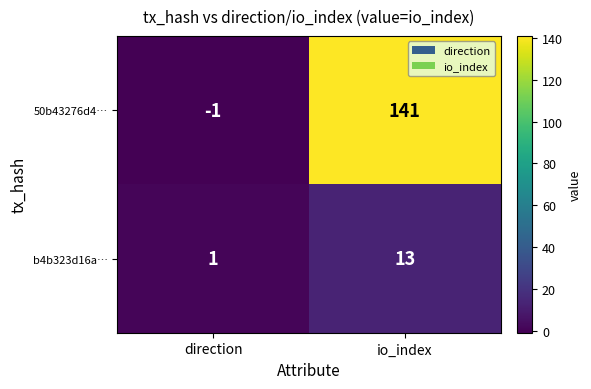

Which series has the largest range (max minus min)?

50b43276d4…